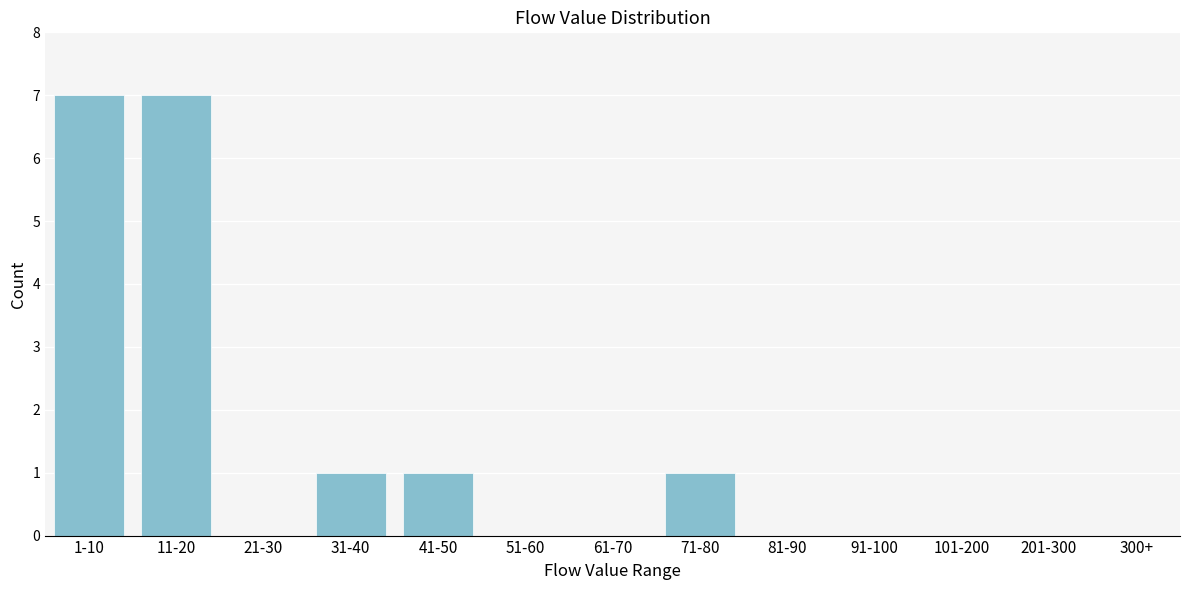

Reading left to right, what are all the values shown in this chart?

1-10=7	11-20=7	21-30=0	31-40=1	41-50=1	51-60=0	61-70=0	71-80=1	81-90=0	91-100=0	101-200=0	201-300=0	300+=0